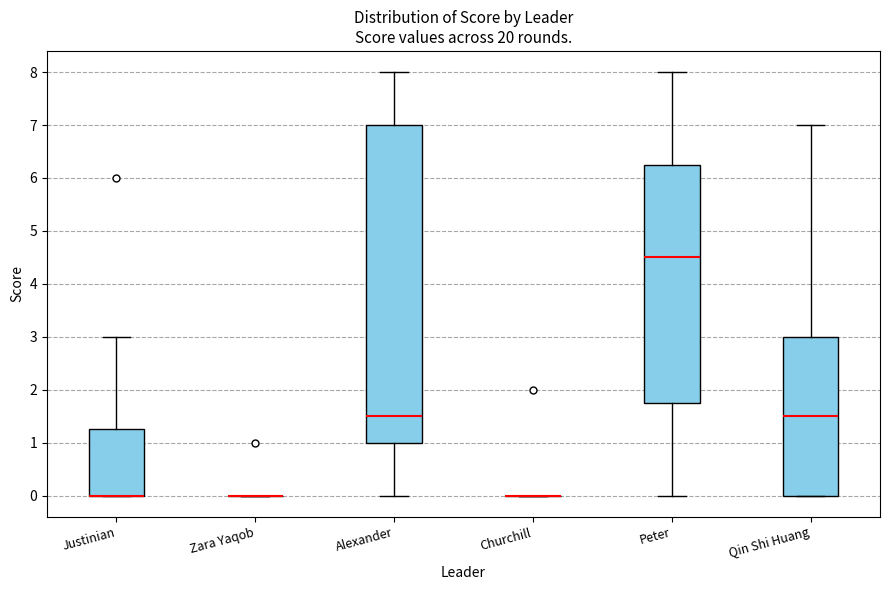

Which box is the tallest, from its lower edge to its upper edge?

Alexander